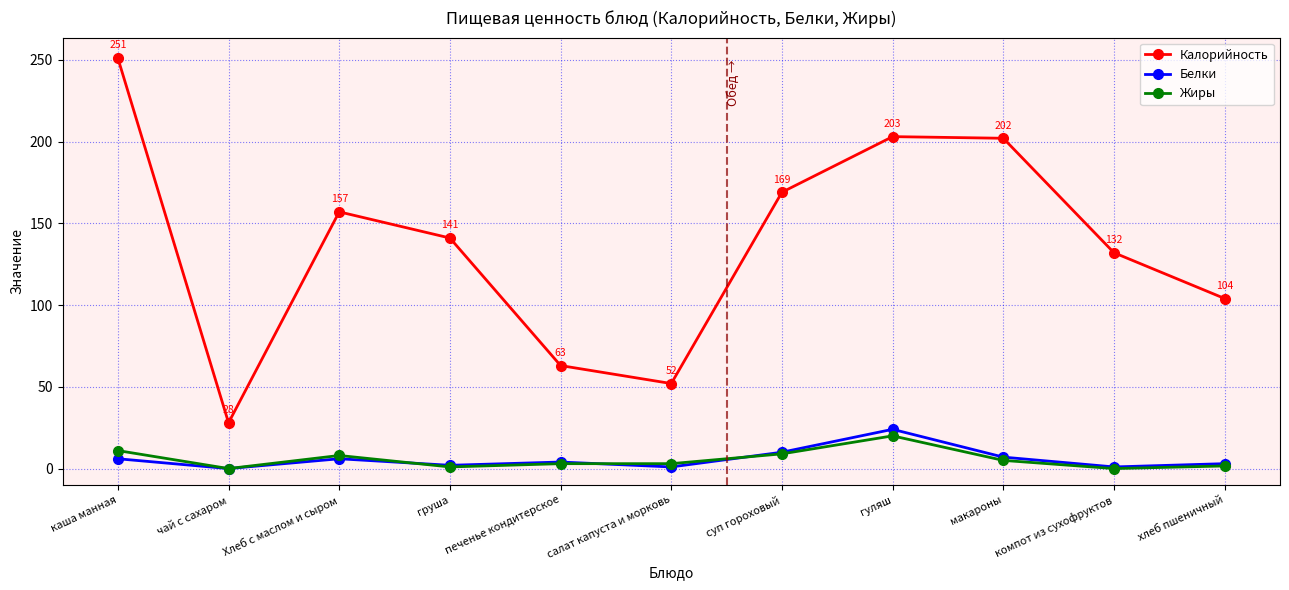

At which category does Белки reach its first local peak?

Хлеб с маслом и сыром